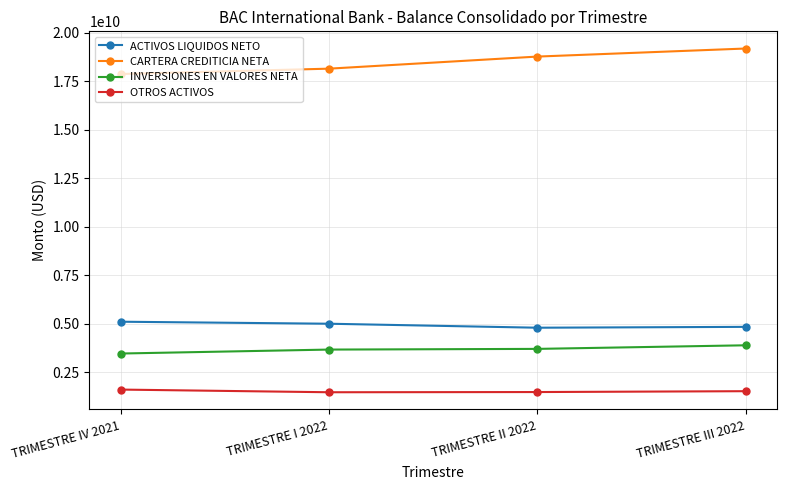

True or false: OTROS ACTIVOS and ACTIVOS LIQUIDOS NETO intersect in this chart.

False